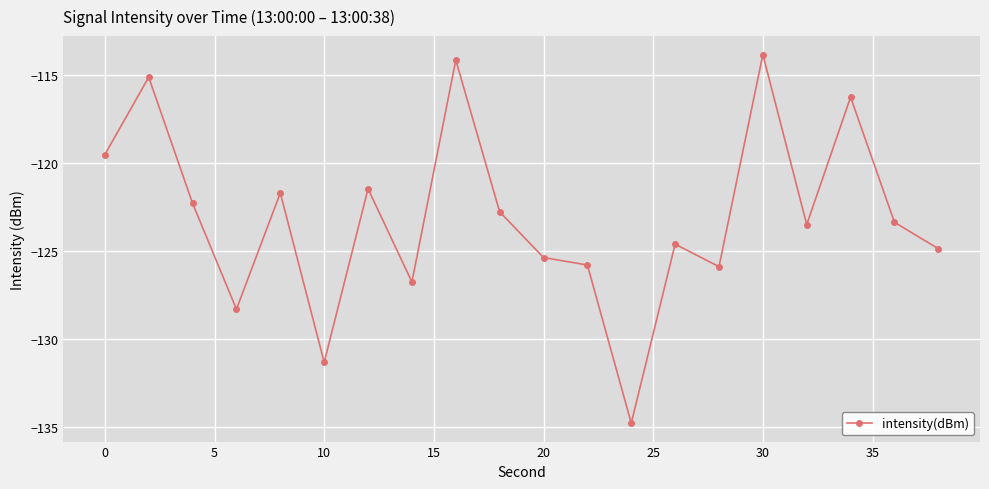

Count the number of categories in the chart.

20